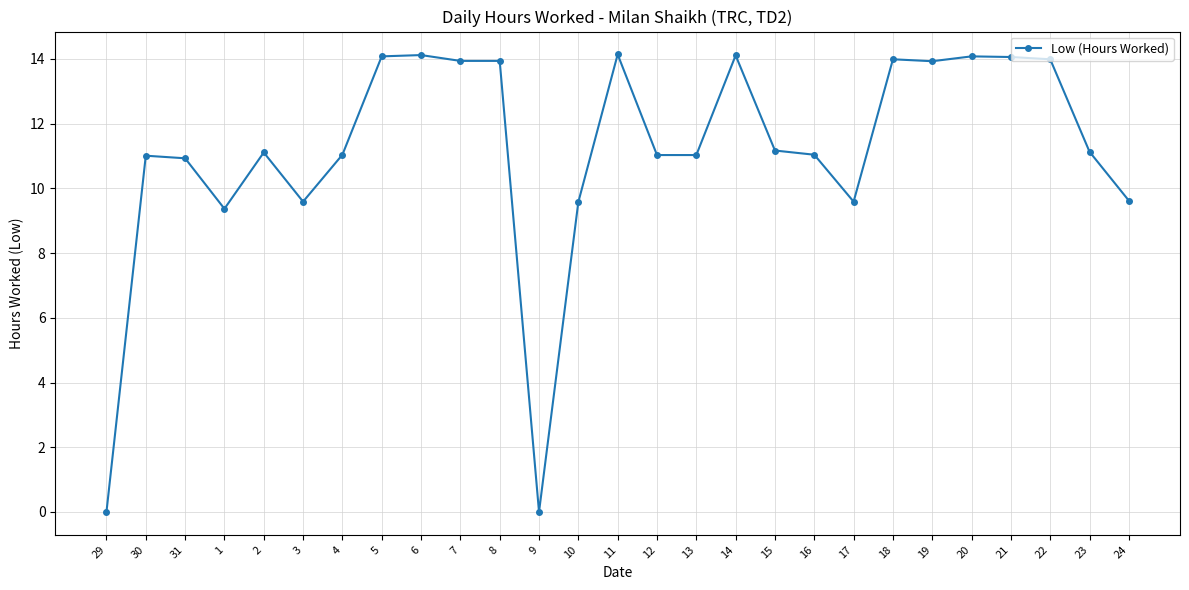

Read the value at 7.

13.9